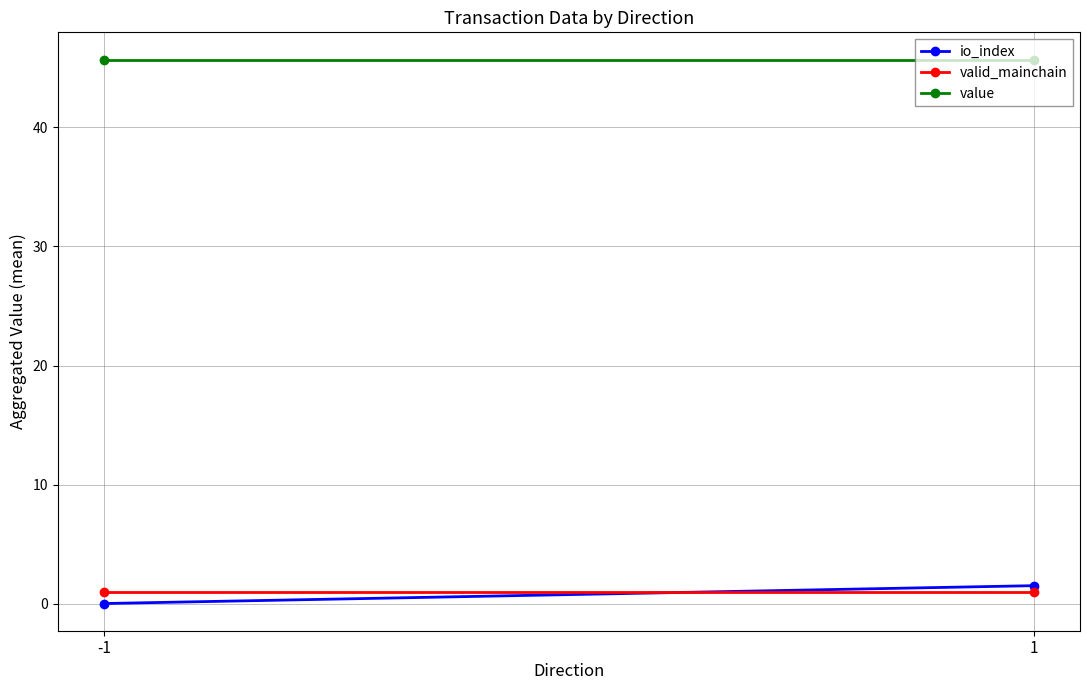

At which label is io_index closest to 0?

-1